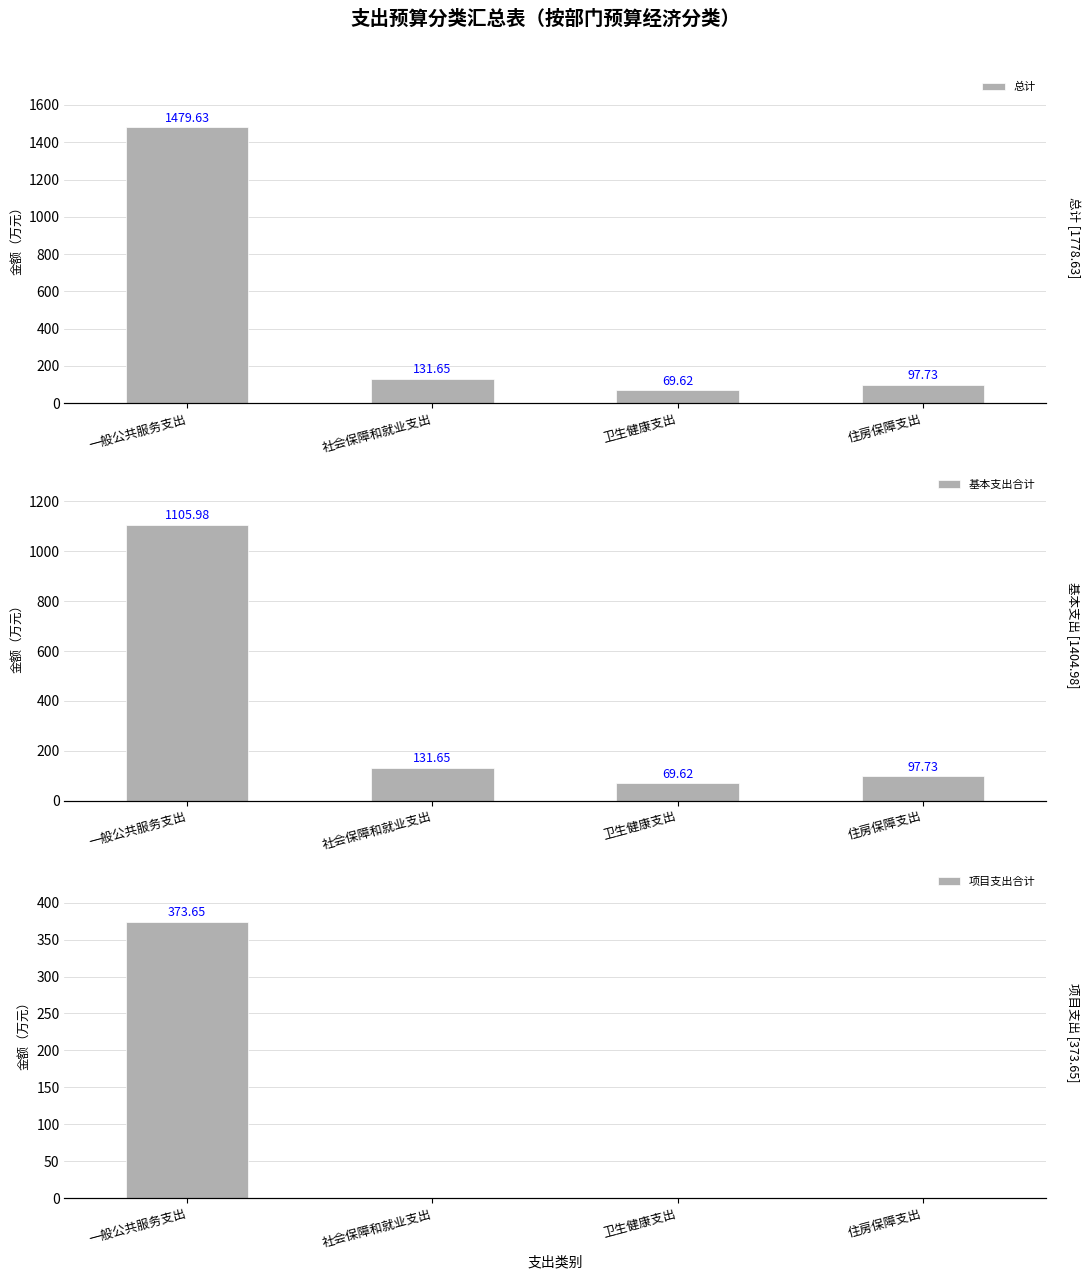

Is the value of 总计 at 一般公共服务支出 greater than the value of 项目支出合计 at 住房保障支出?

Yes